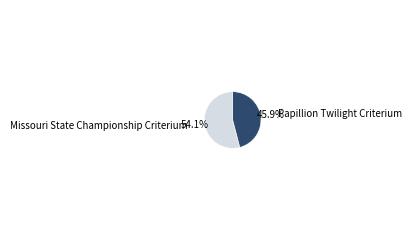

How many segments does this pie chart have?

2